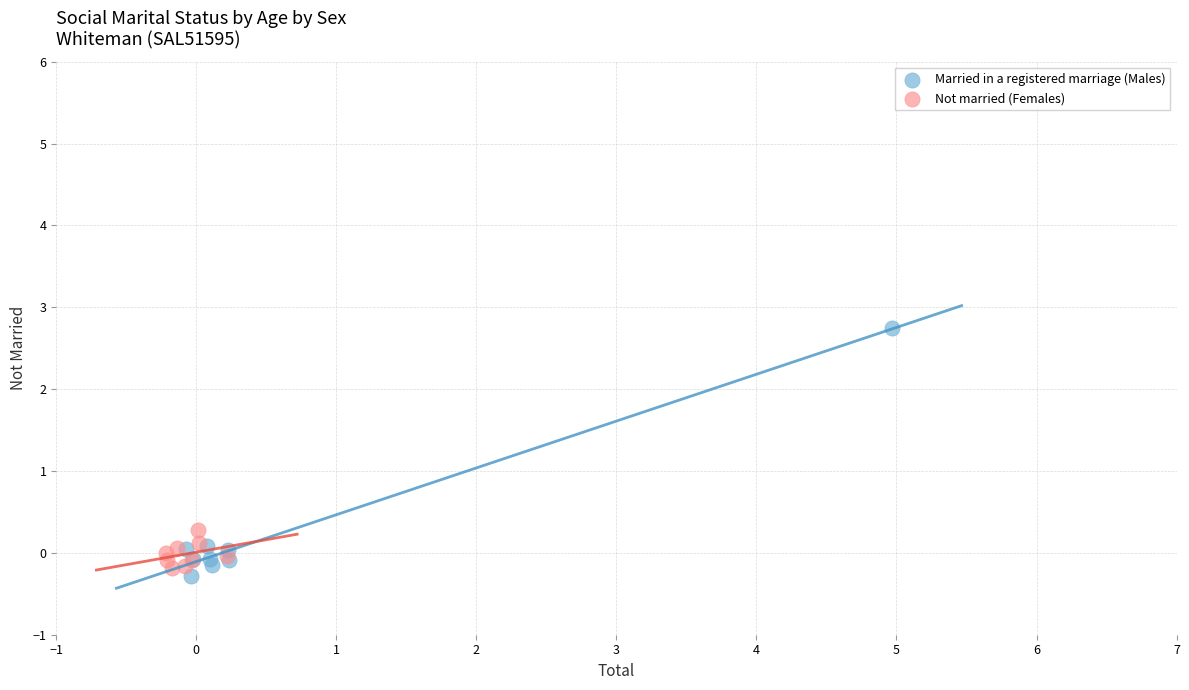

Which series has the widest spread of Y values?

Married in a registered marriage (Males)